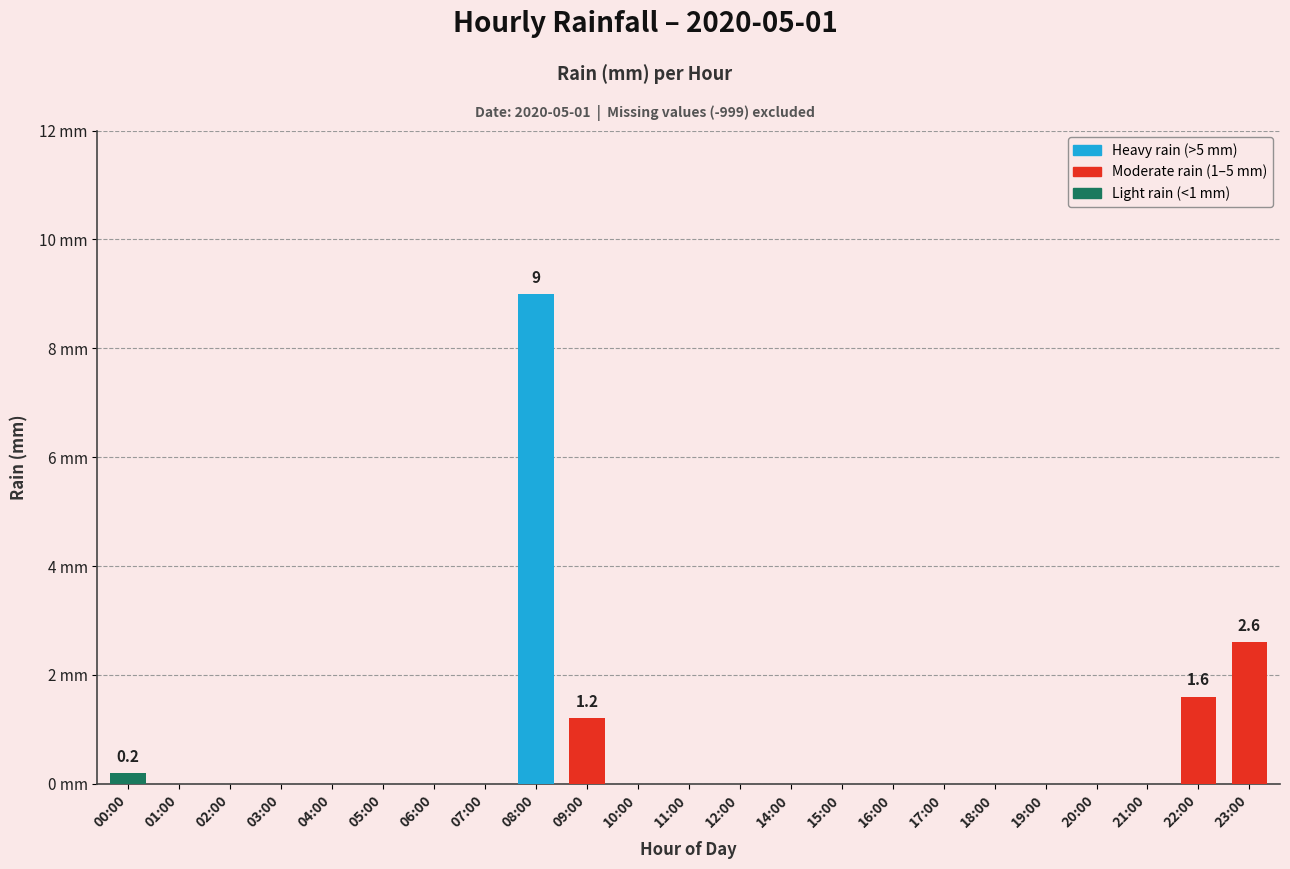

List the labels in order of value, largest first.

08:00, 23:00, 22:00, 09:00, 00:00, 01:00, 02:00, 03:00, 04:00, 05:00, 06:00, 07:00, 10:00, 11:00, 12:00, 14:00, 15:00, 16:00, 17:00, 18:00, 19:00, 20:00, 21:00